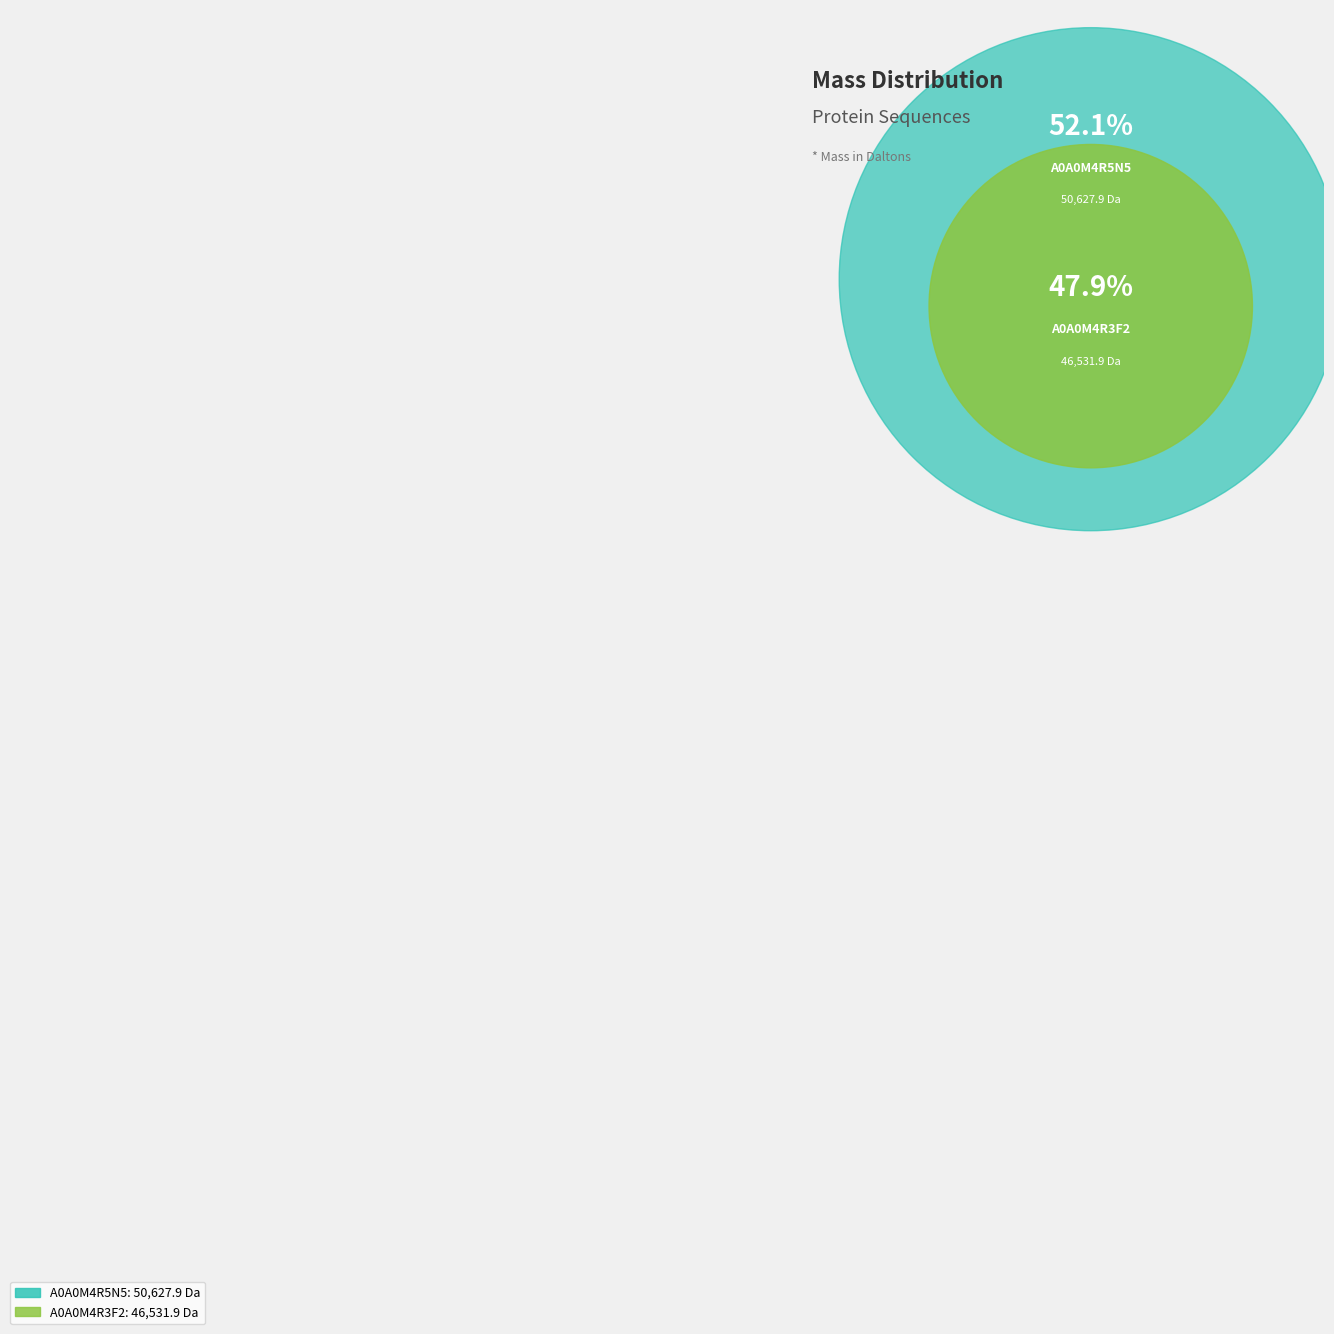

What is the smallest slice in the pie chart?

A0A0M4R3F2